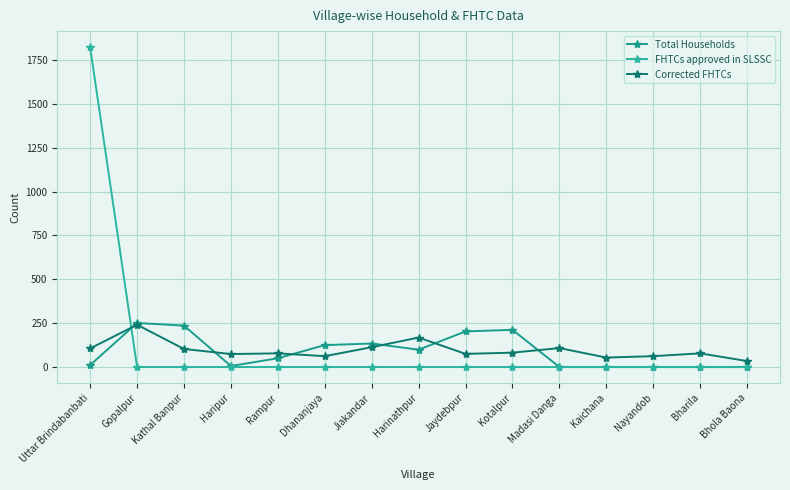

What are all the series names shown in the legend?

Total Households, FHTCs approved in SLSSC, Corrected FHTCs